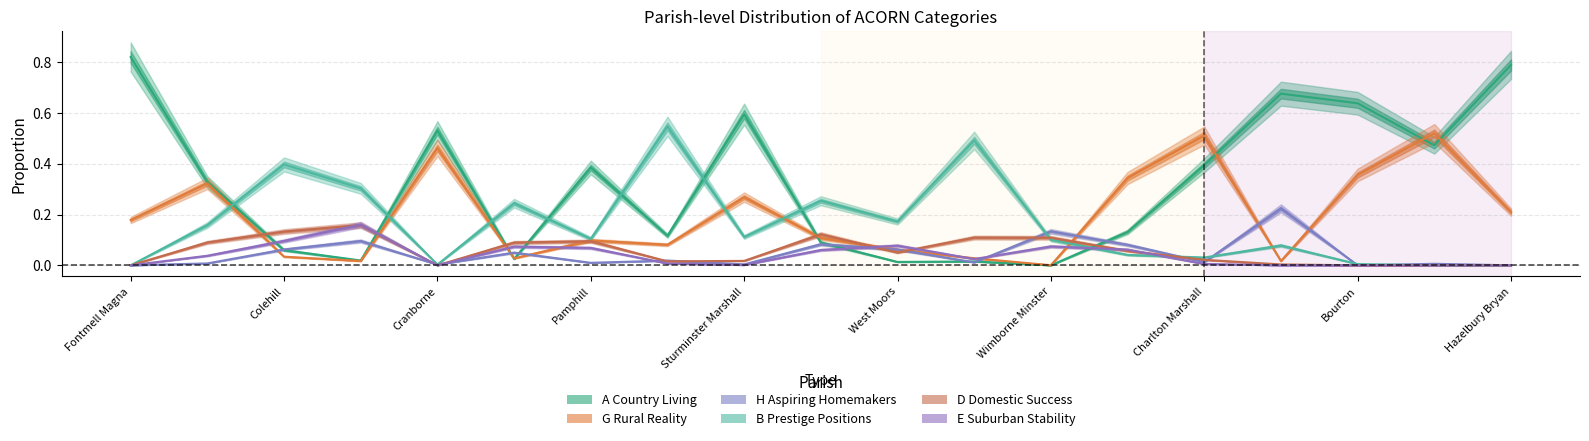

Which series has the largest total across all categories?

A Country Living